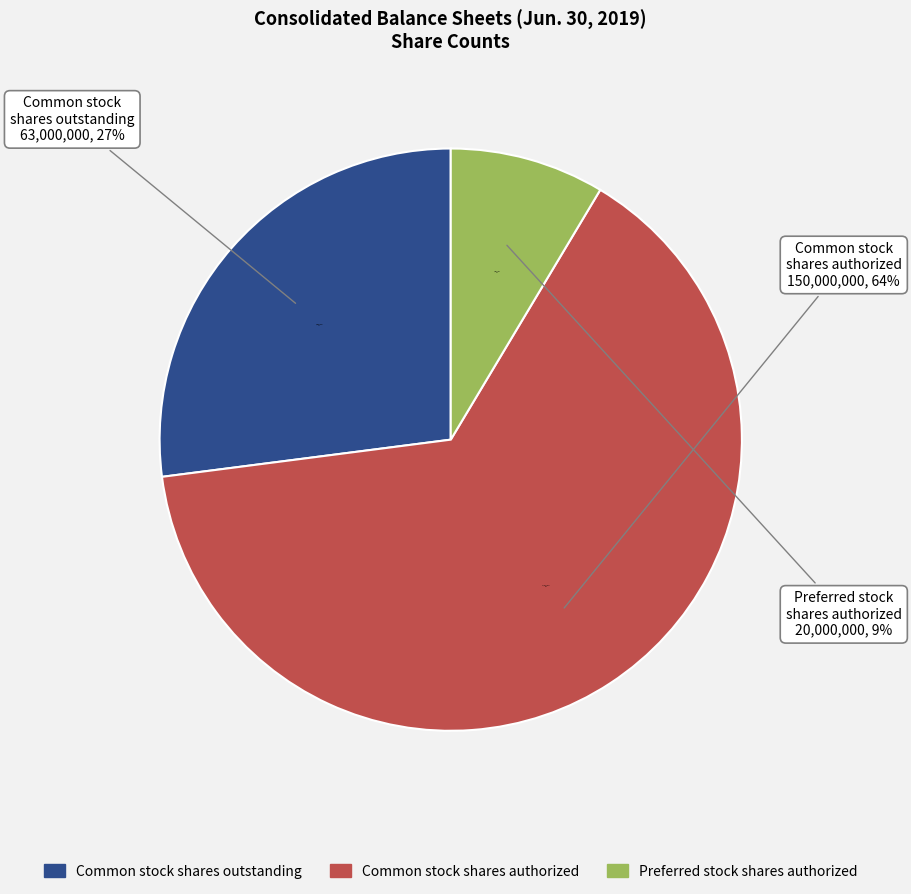

What percentage is NOT represented by Preferred stock, shares authorized?

91.4%